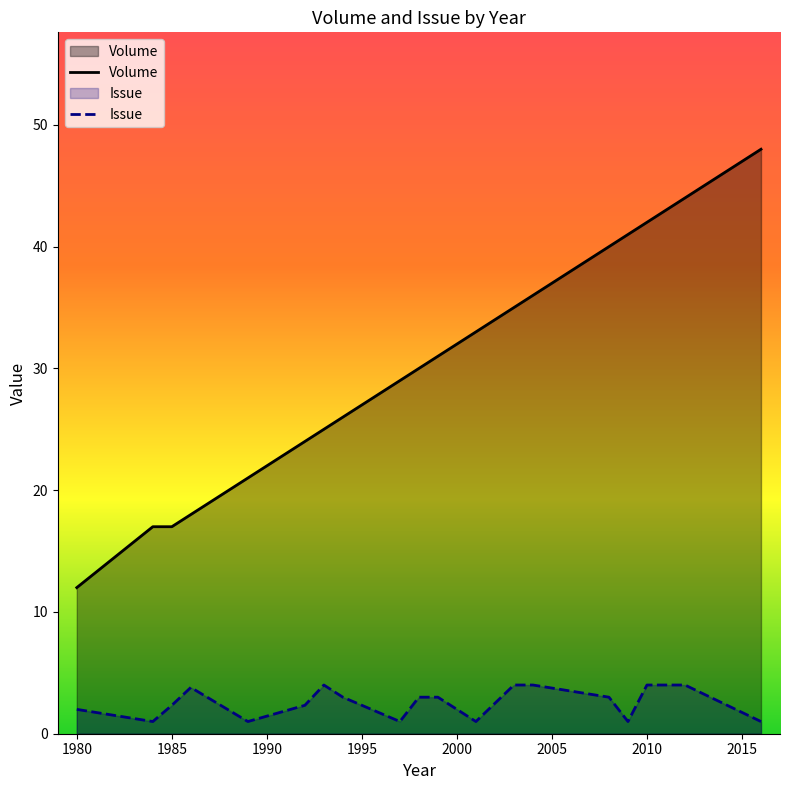

How many data points does each series have?

36